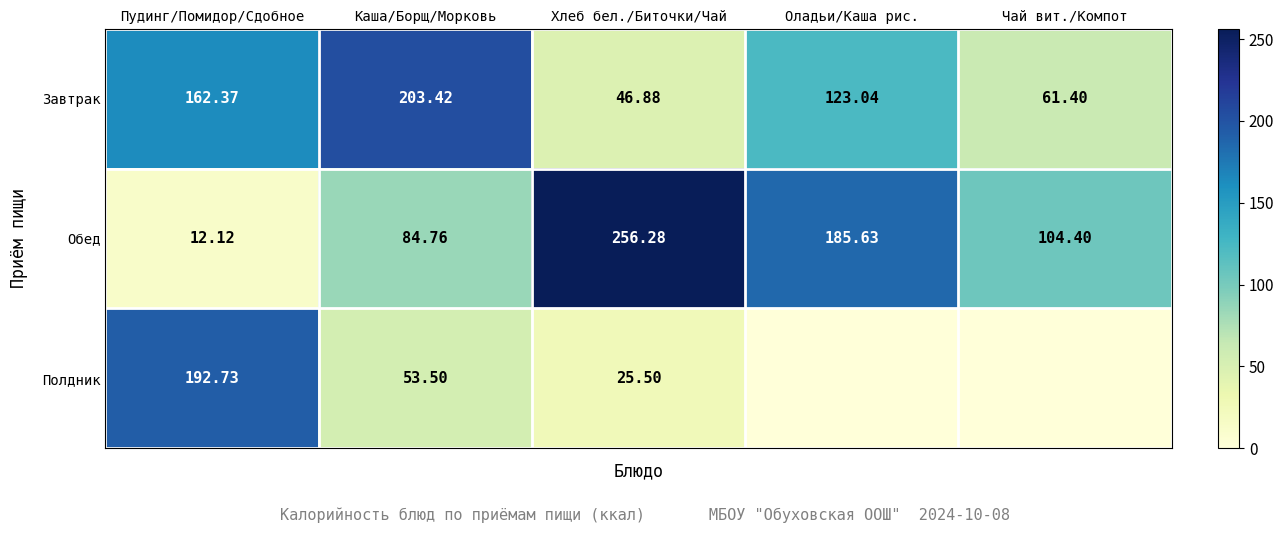

How many data points in Обед are above 104?

3